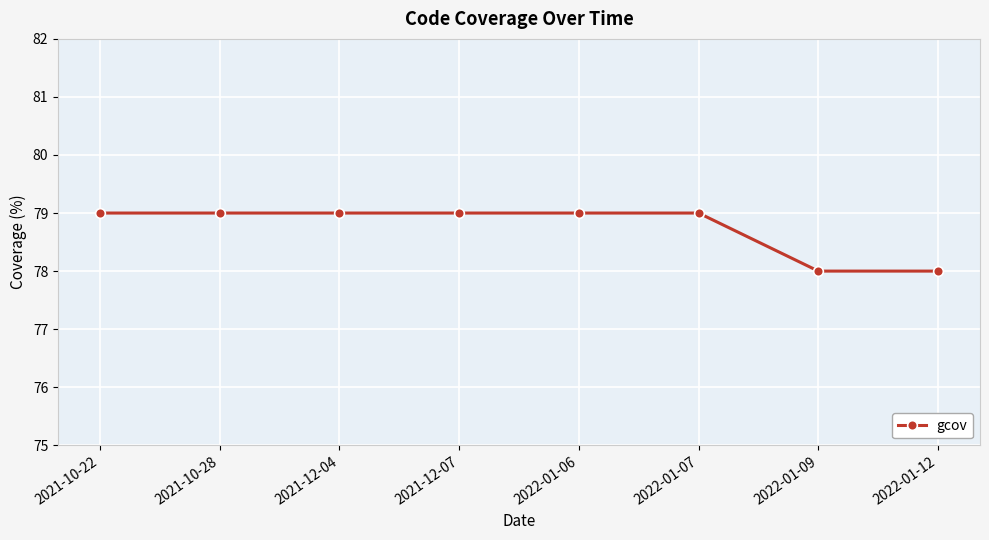

True or false: the data shows 37 at 2022-01-12.

False